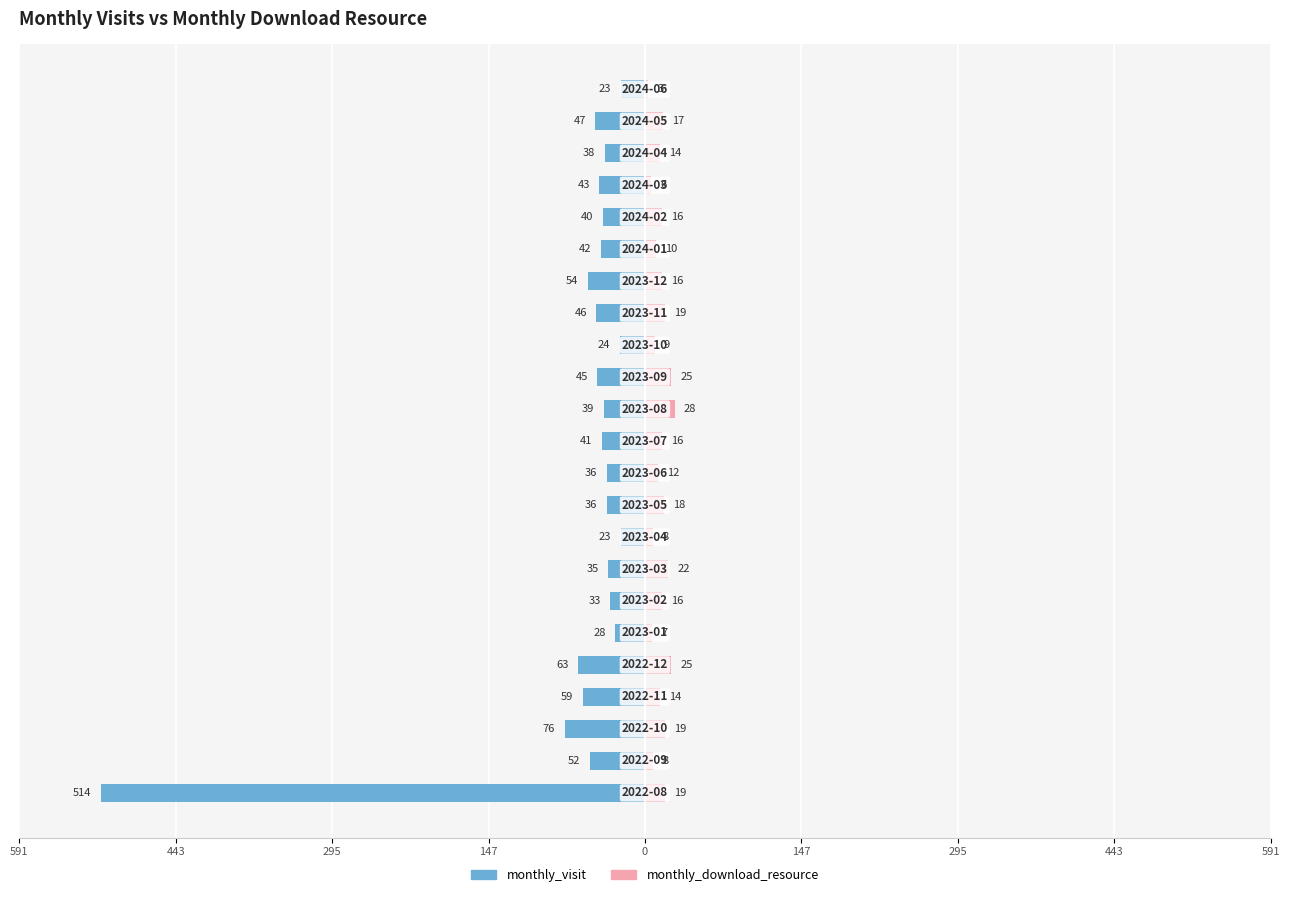

What is the total value across all series at 9?

-18